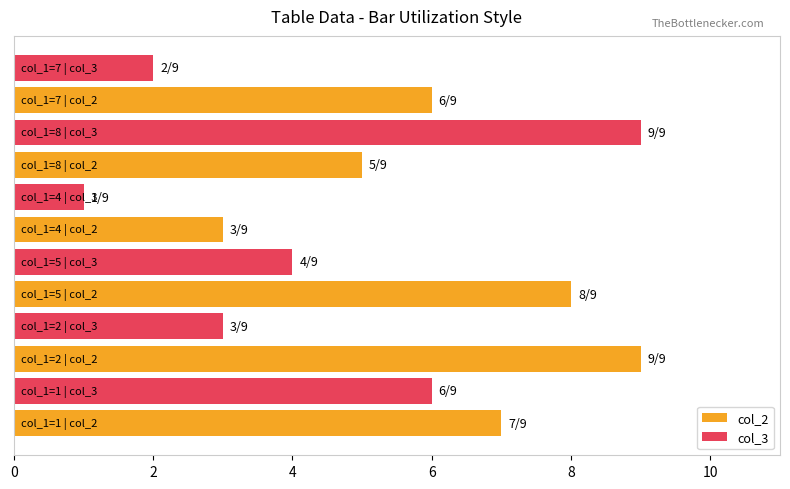

What is the greatest value displayed?

9